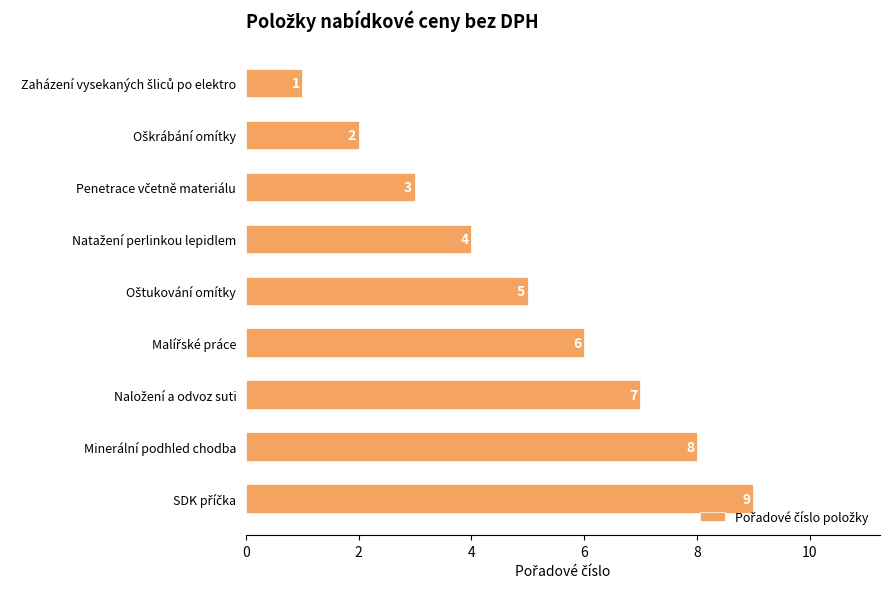

What is the difference between the second highest and second lowest values?

6